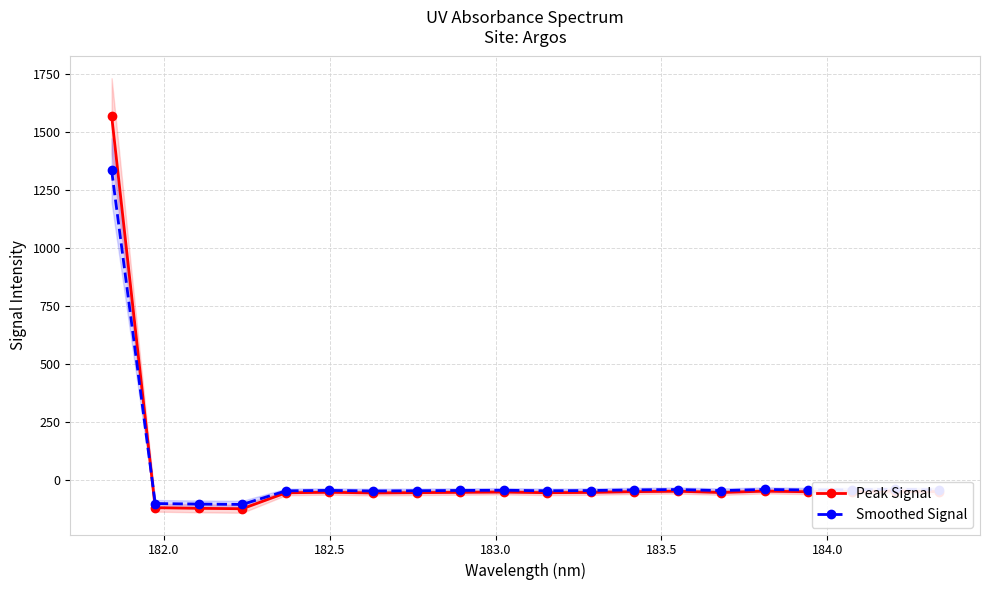

Rank the series by their average value, from lowest to highest.

Smoothed Signal, Peak Signal